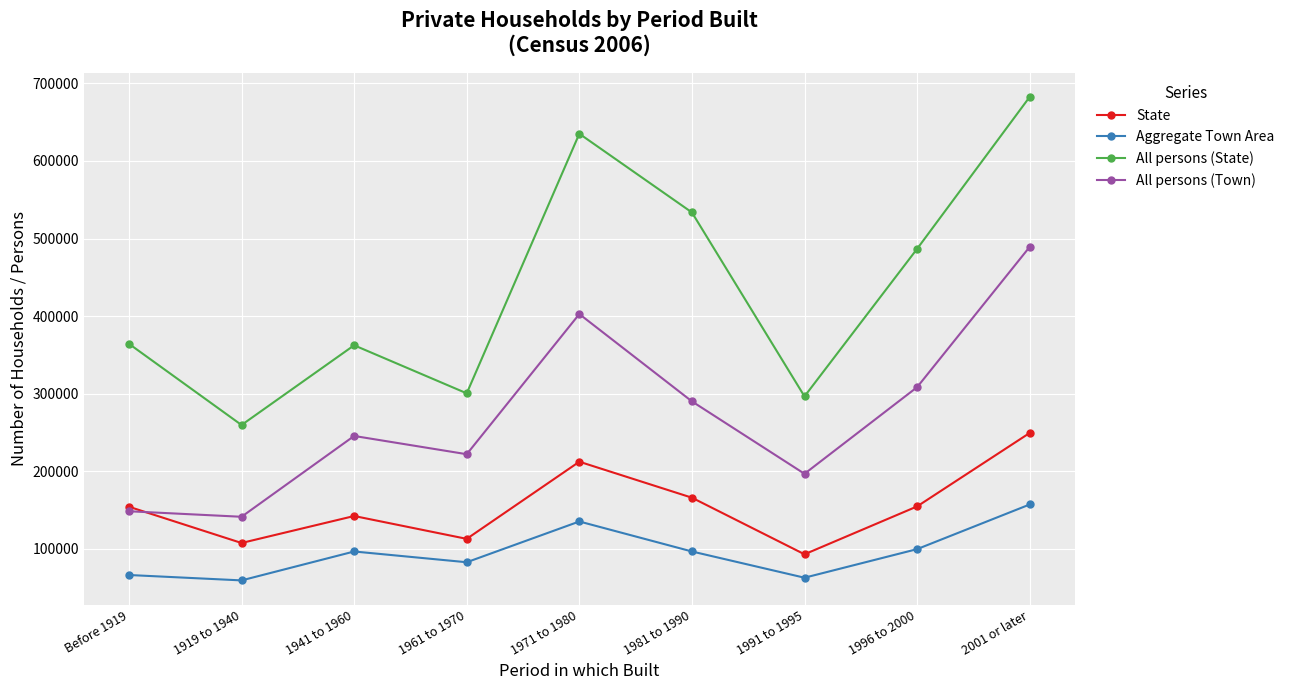

What is the approximate value of All persons (State) at 1981 to 1990?

533621